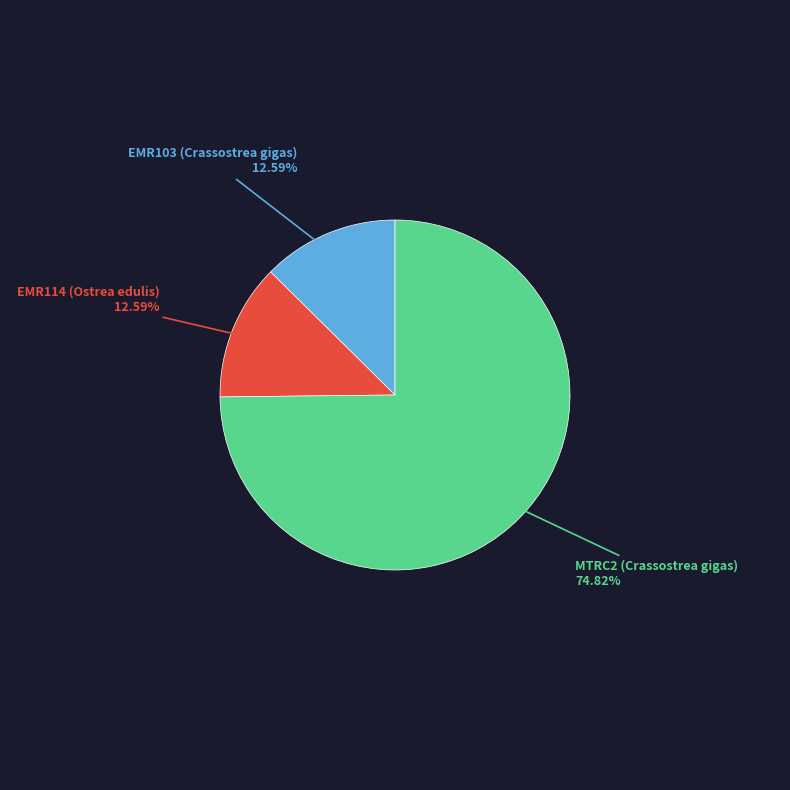

Is there any slice that represents more than half of the pie?

Yes